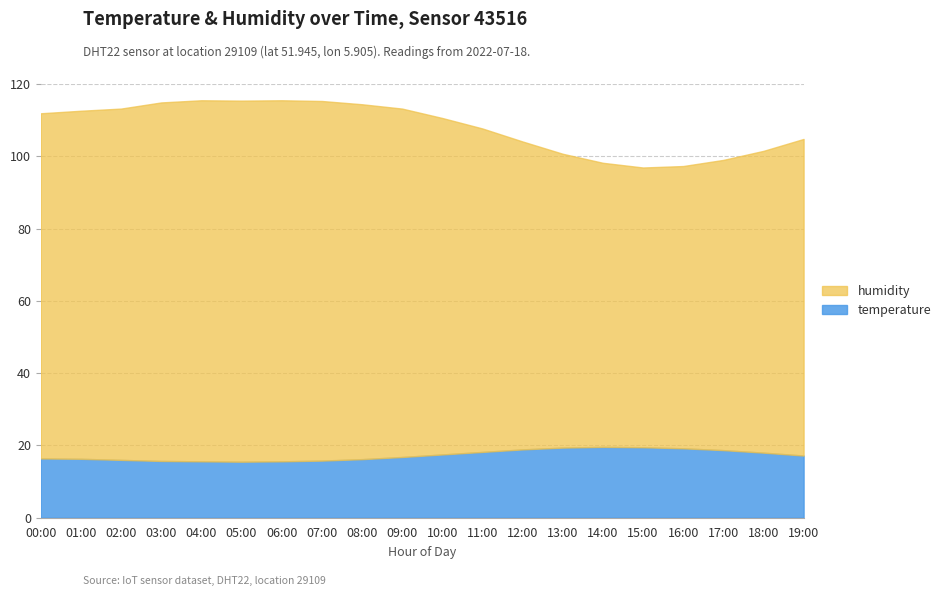

Between 04:00 and 08:00, which series saw the biggest shift?

humidity